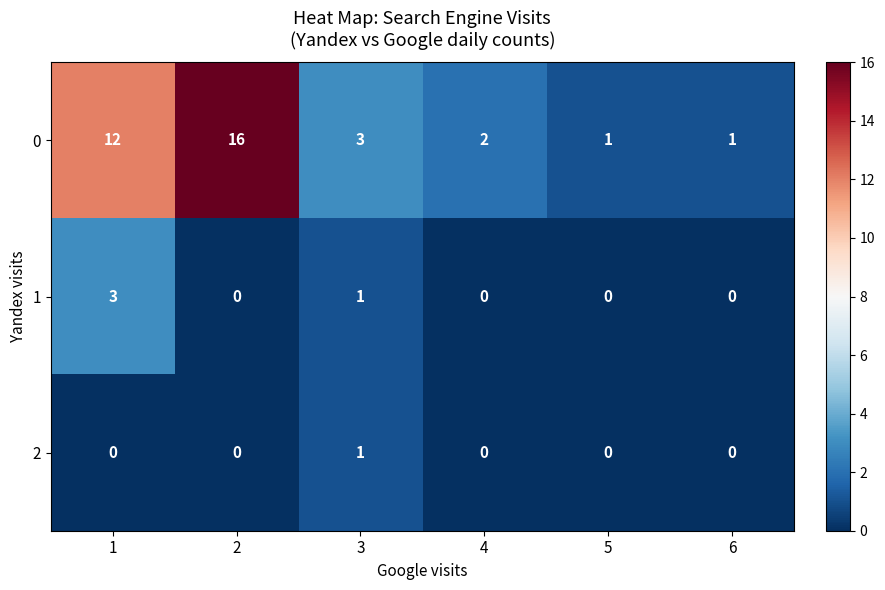

What is the greatest value displayed?

16